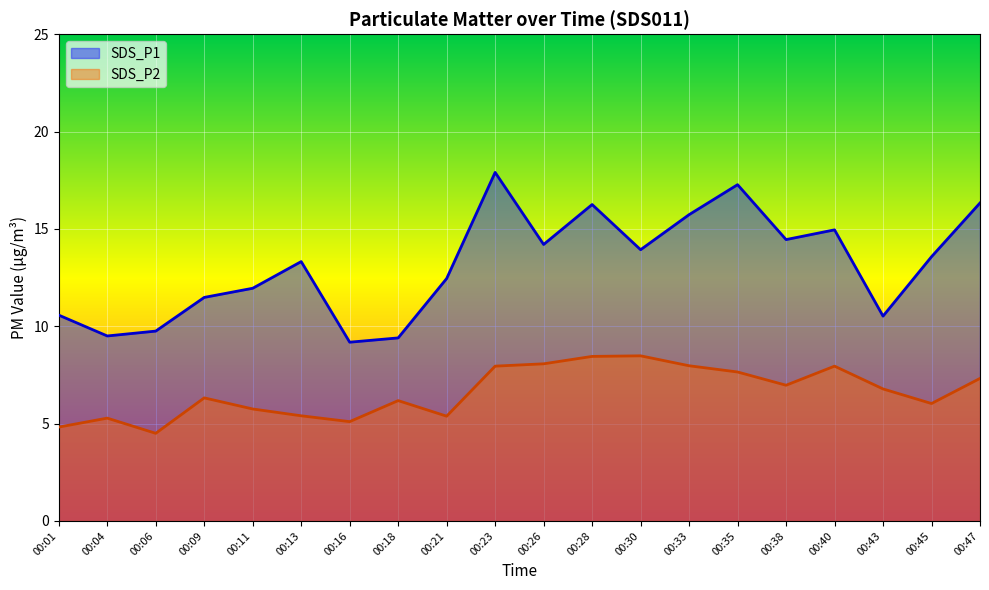

What is the lowest value of the SDS_P2 series?

4.5